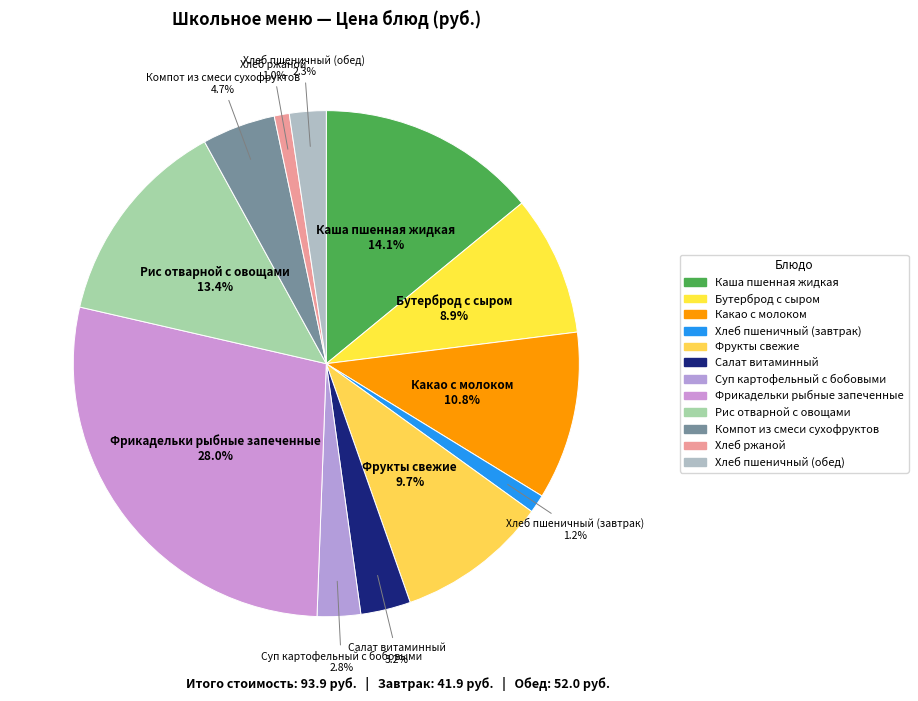

How many slices are in this pie chart?

12